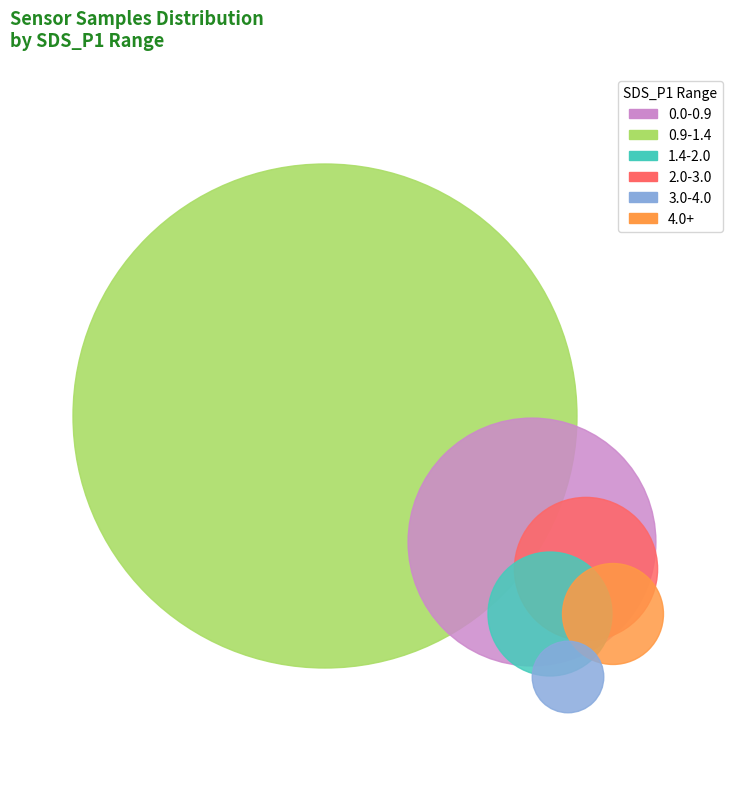

How much of the chart is everything except 9?

97.3%